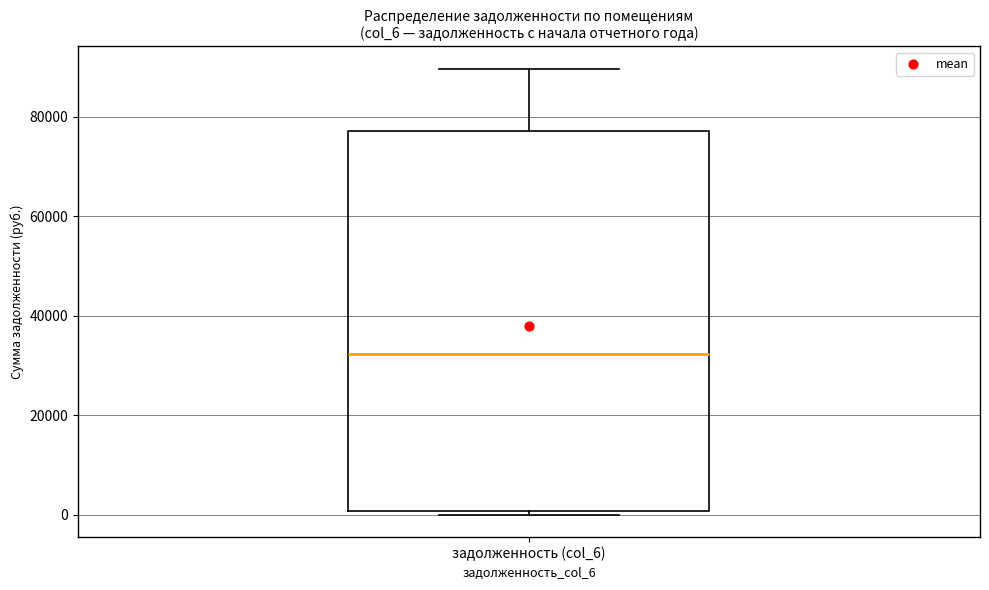

Read this box plot against the y-axis: the position of the median line, the range covered by the box, and the ends of both whiskers. The values are not printed on the chart, so give them approximately, as read against the axis.

median 32000, box 0 to 78000, whiskers 0 (just below the box's lower edge) to 90000